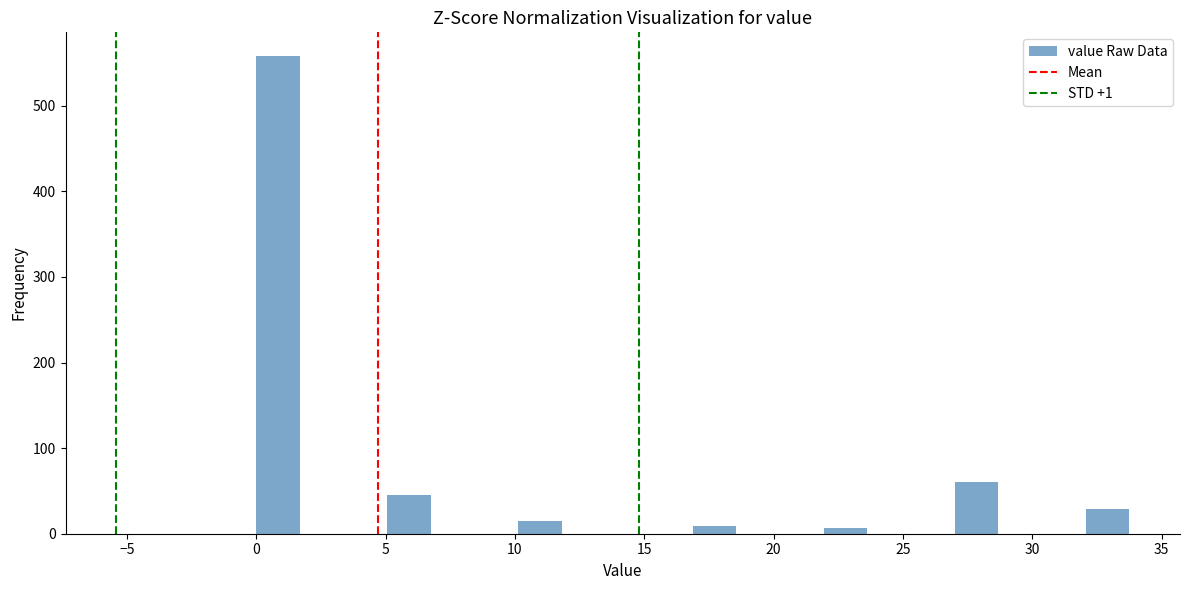

Read against the x-axis, roughly where is the centre of the tallest bar?

1.0